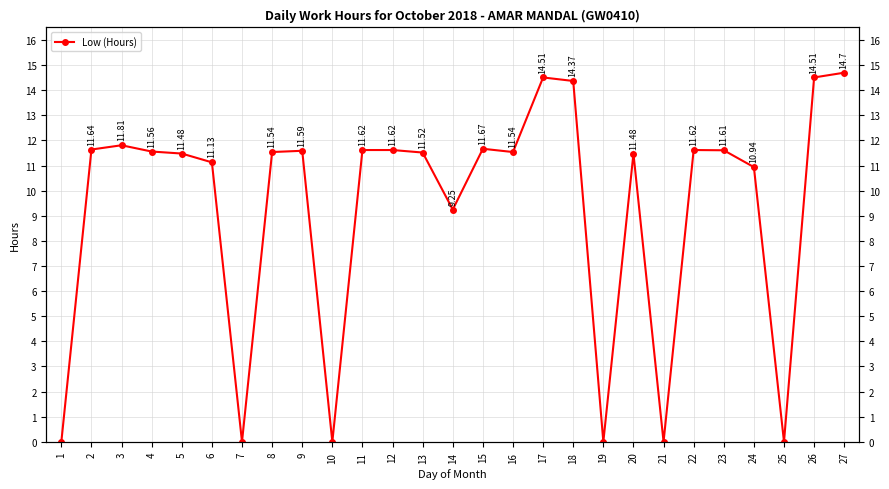

How many lines are shown in the chart?

1